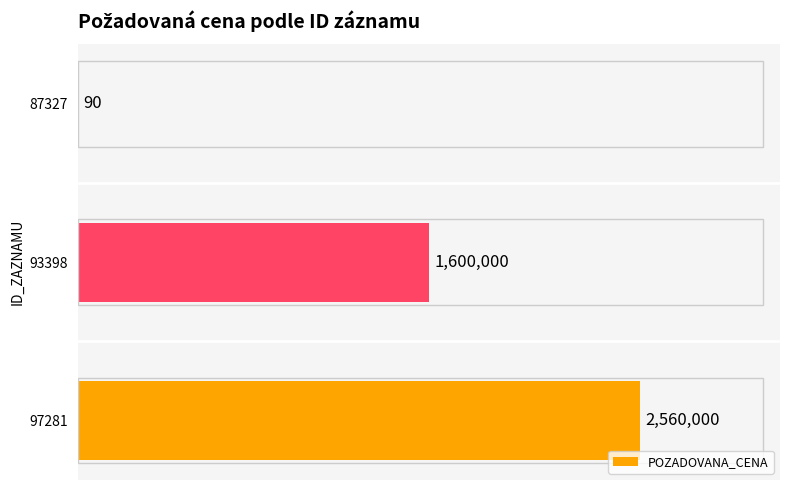

What is the smallest value displayed?

90